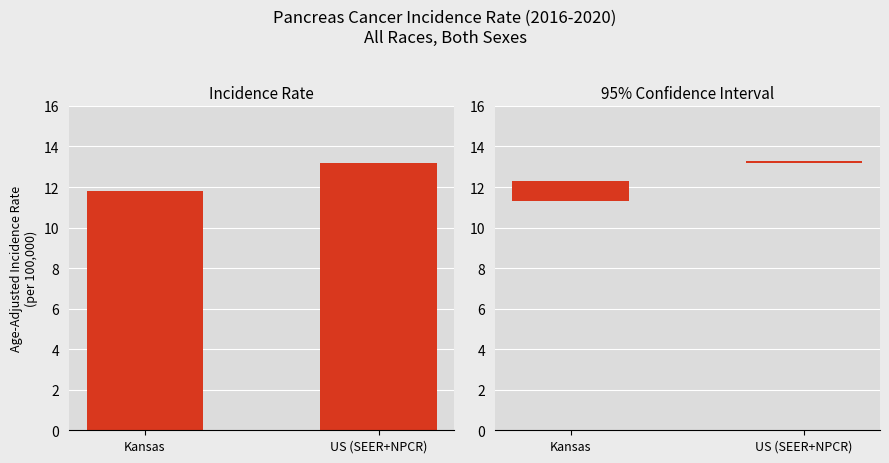

The value of Age-Adjusted Rate at Kansas is 17.2. True or false?

False